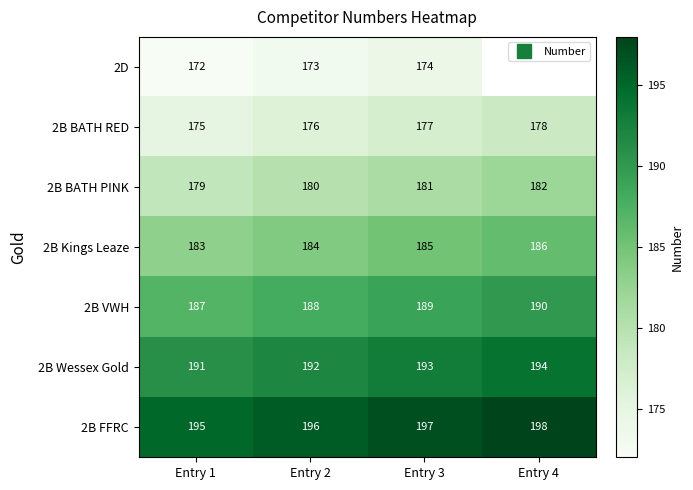

Is it true that 2B VWH equals 67.0 at Entry 4?

False